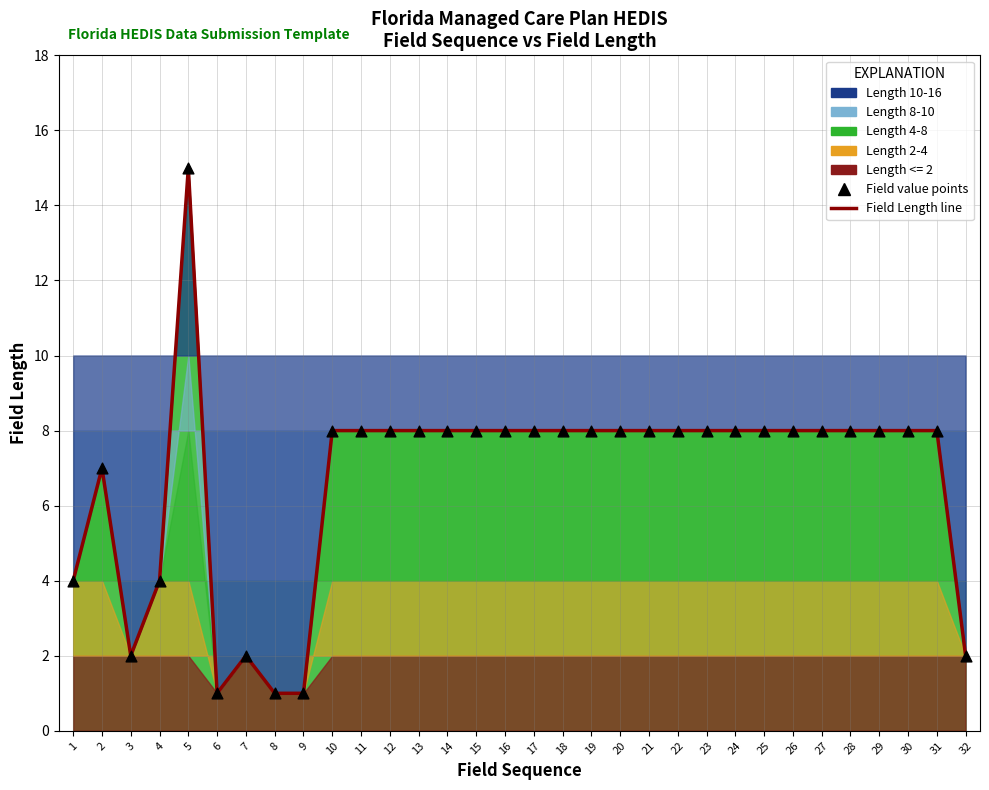

Which series reaches the maximum Y coordinate?

Field Length line